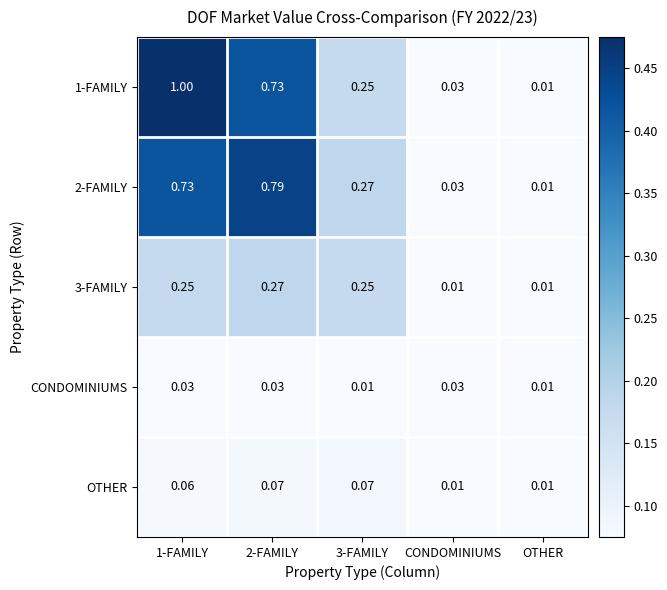

Is the value of OTHER at 2-FAMILY greater than the value of 1-FAMILY at 1-FAMILY?

No